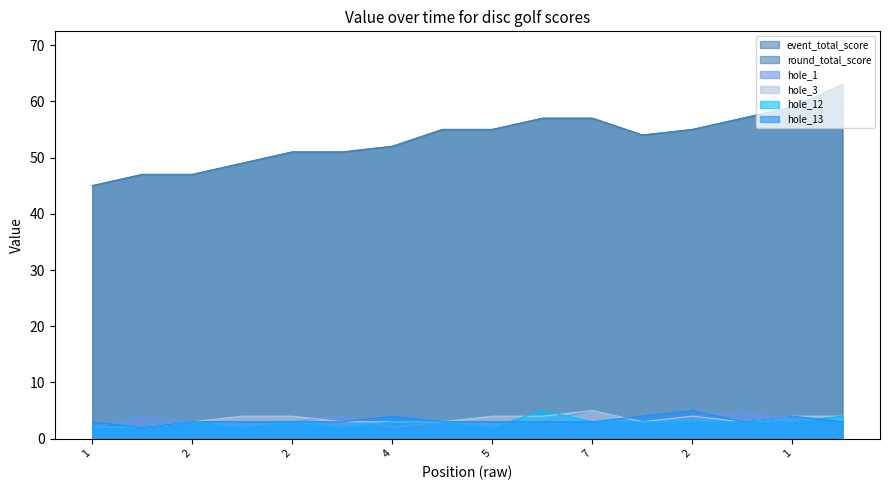

How many series are shown in this chart?

6